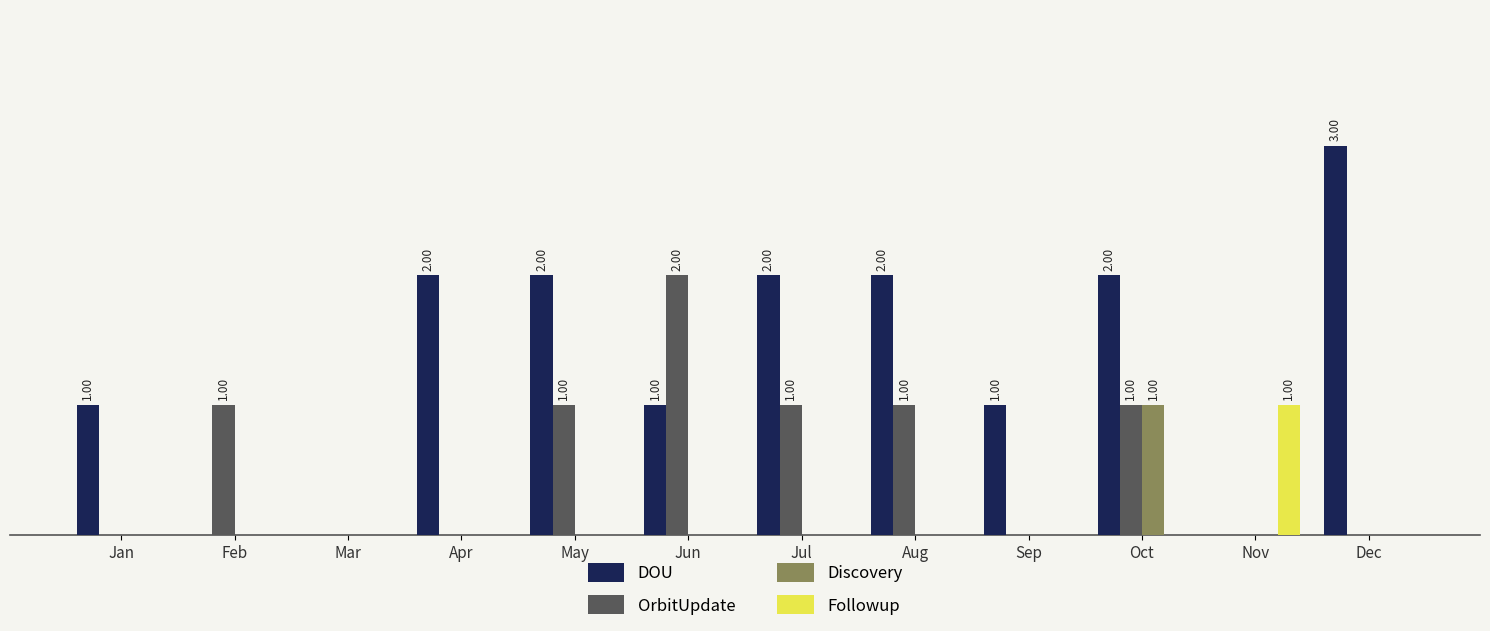

Which series has the largest total across all categories?

DOU